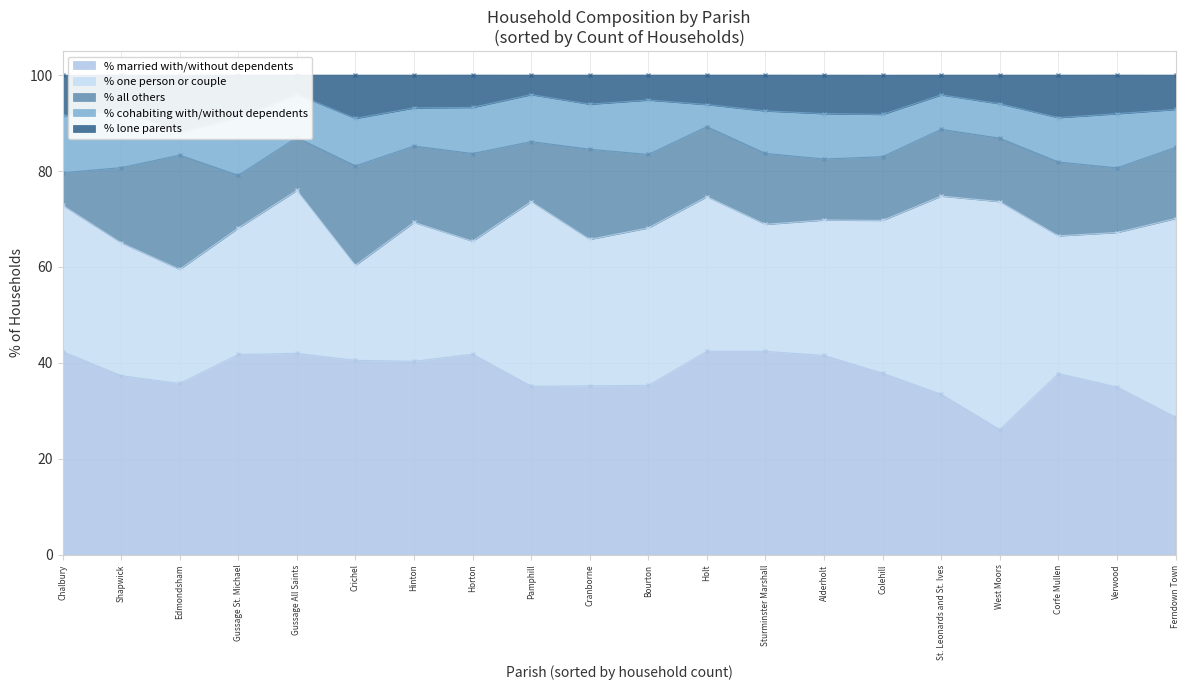

Which category has the lowest value in the % lone parents series?

Gussage All Saints